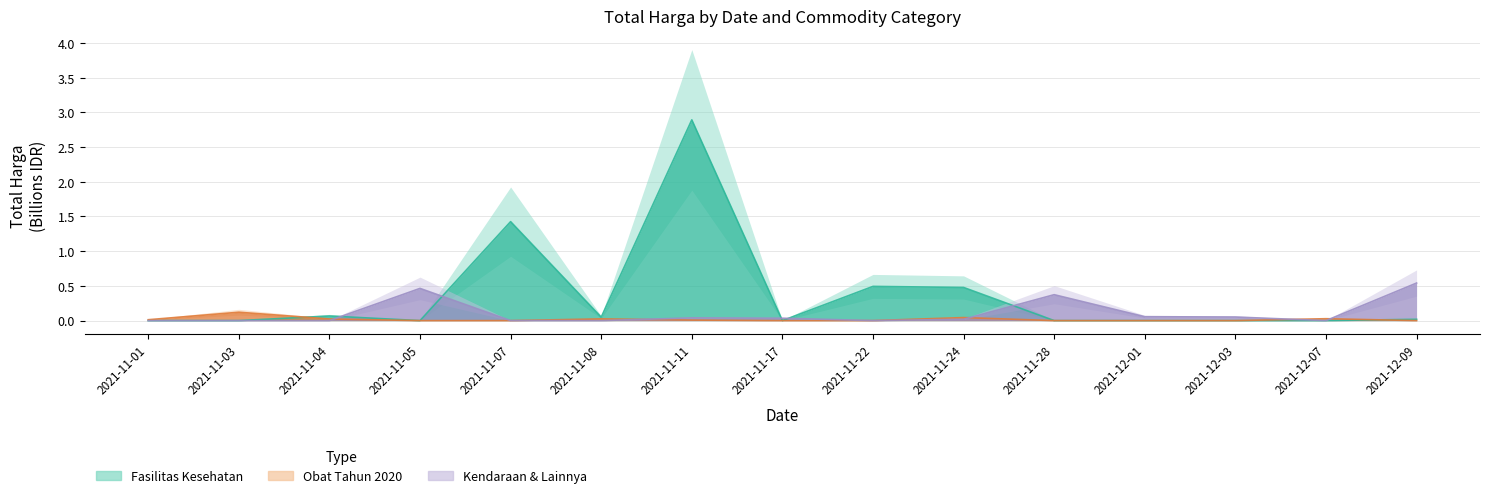

What position from the left is 2021-11-04?

3